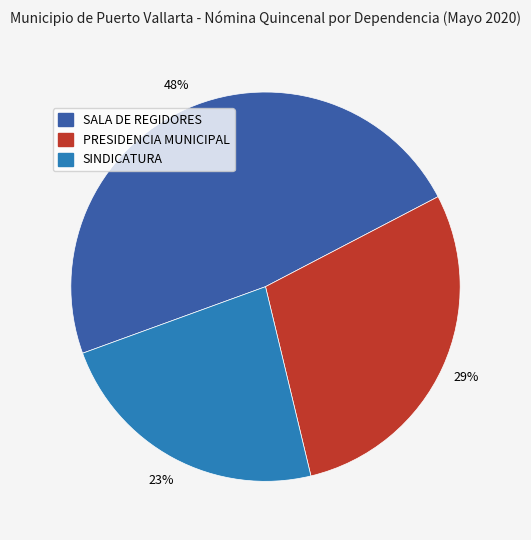

Which has a higher value, PRESIDENCIA MUNICIPAL or SALA DE REGIDORES?

SALA DE REGIDORES